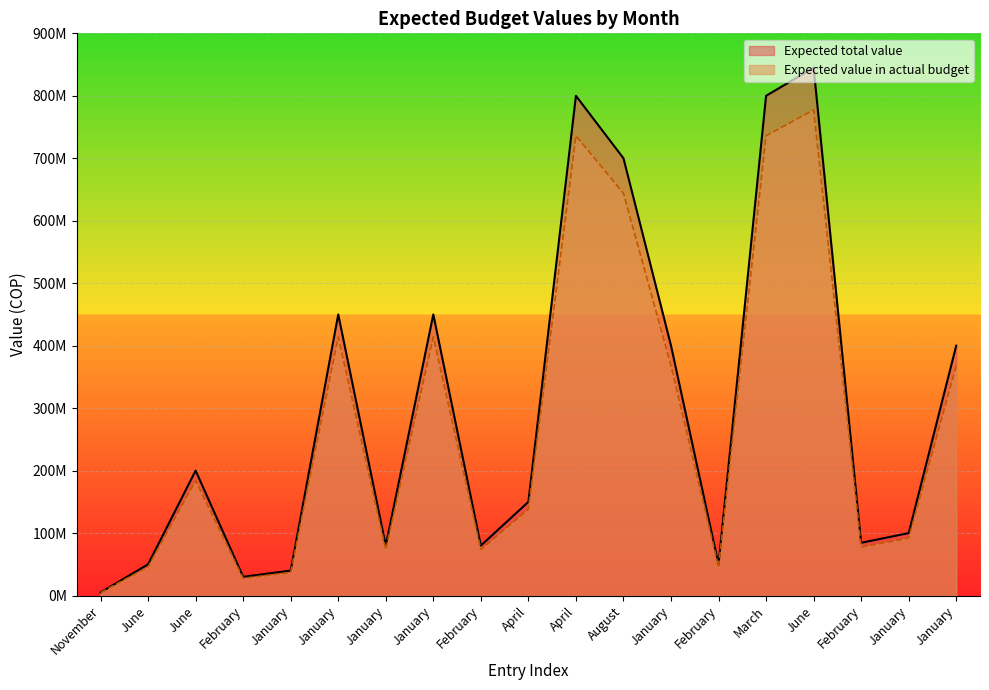

True or false: Expected value in actual budget and Expected total value intersect in this chart.

False